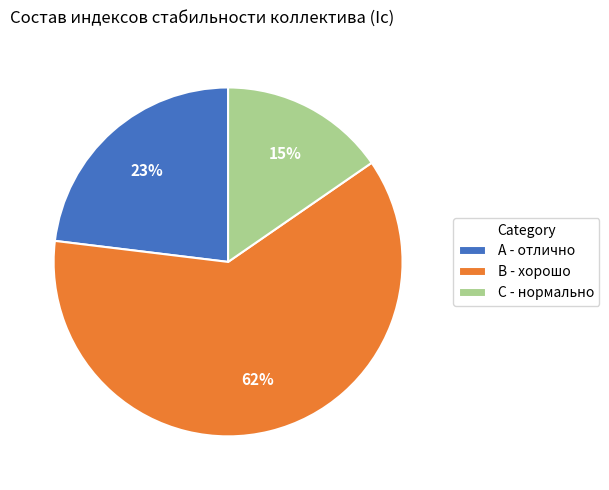

The A - отлично slice represents 23% of the pie. True or false?

True